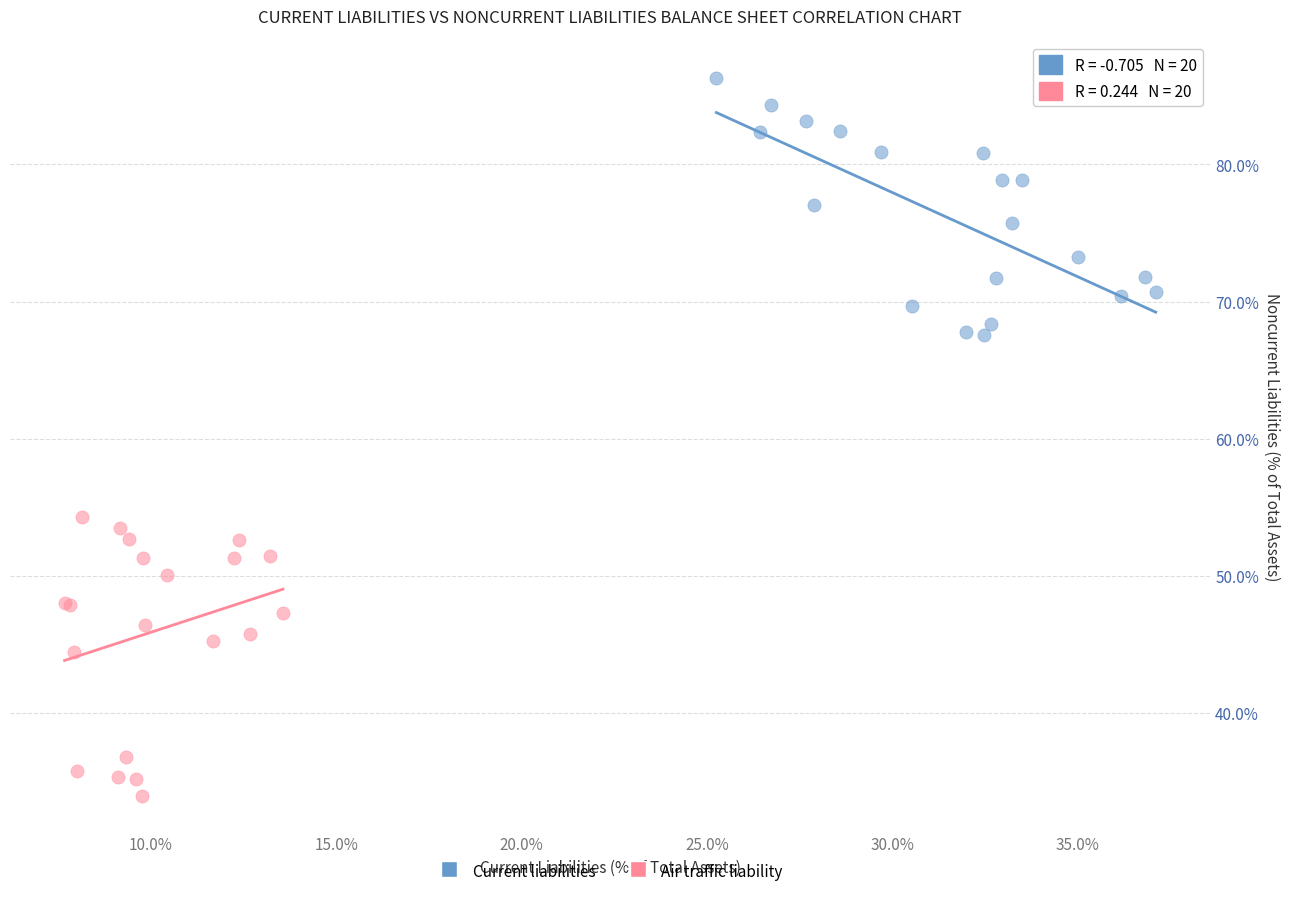

What are all the series names shown in the legend?

Current liabilities, Air traffic liability